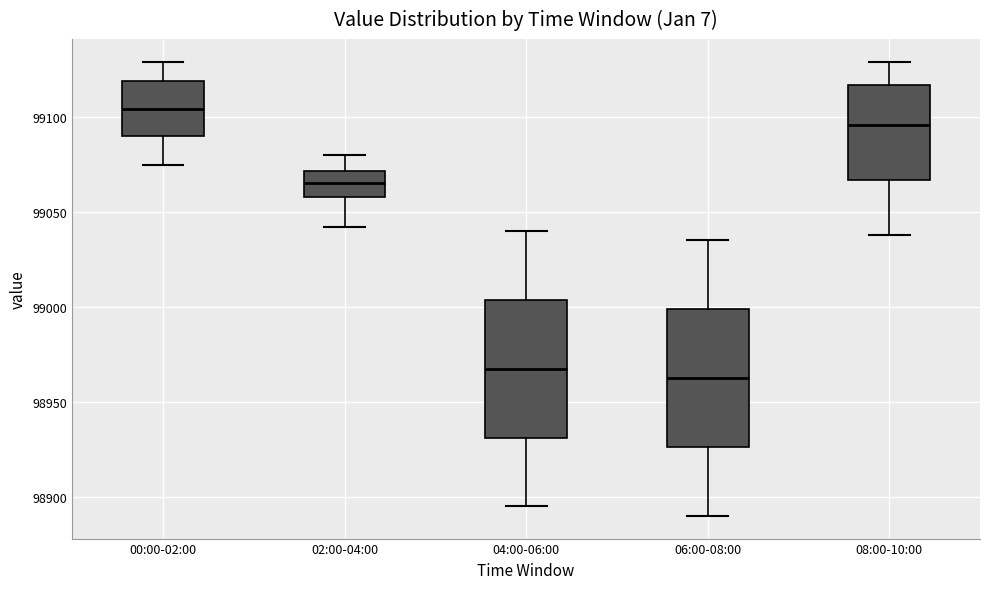

Reading left to right, transcribe this box plot: for each box, give where its median line is, the range the box spans, and where its two whiskers end, as read against the y-axis. The values are not printed on the chart, so give them approximately, as read against the axis.

00:00-02:00: median 99105, box 99090 to 99120, whiskers 99075 to 99130
02:00-04:00: median 99065, box 99060 to 99070, whiskers 99040 to 99080
04:00-06:00: median 98970, box 98930 to 99005, whiskers 98895 to 99040
06:00-08:00: median 98965, box 98925 to 99000, whiskers 98890 to 99035
08:00-10:00: median 99095, box 99065 to 99115, whiskers 99040 to 99130